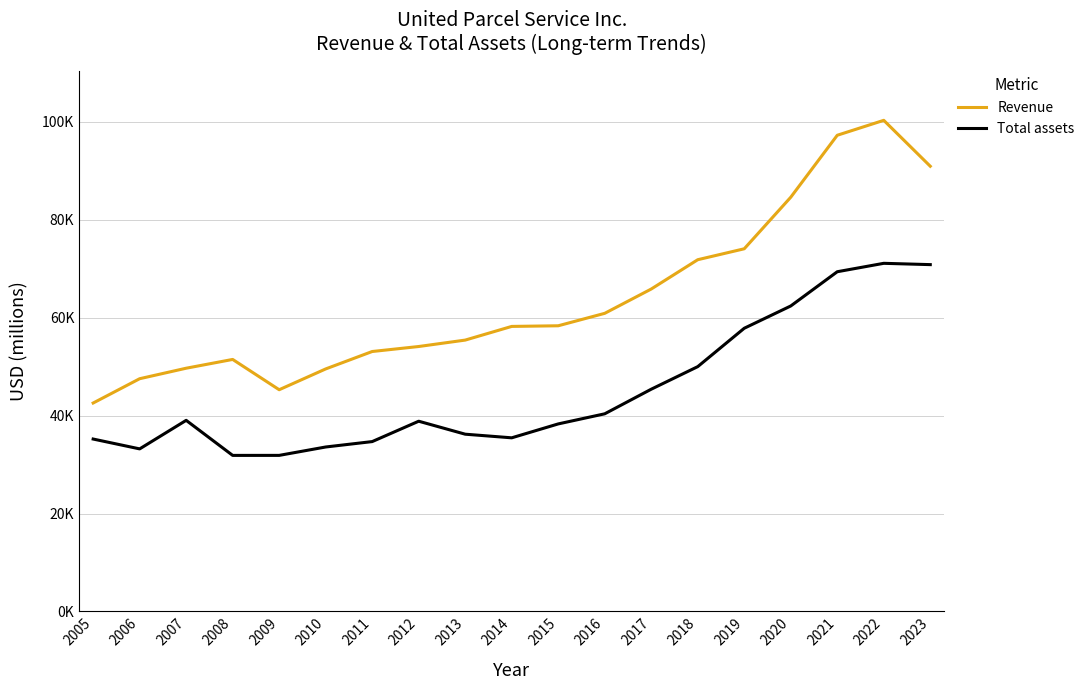

True or false: Total assets and Revenue cross at least once.

False